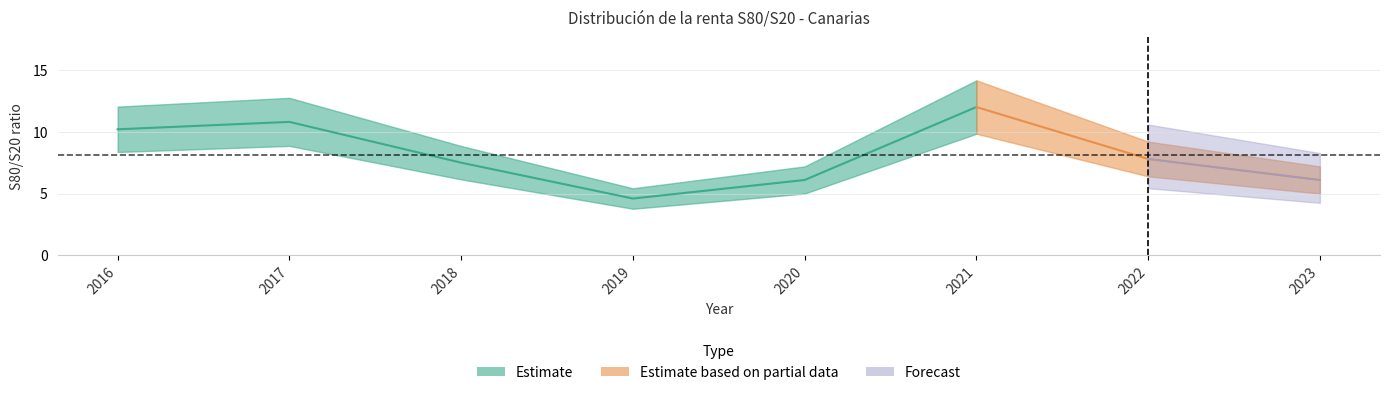

What is the maximum value shown in the chart?

12.0